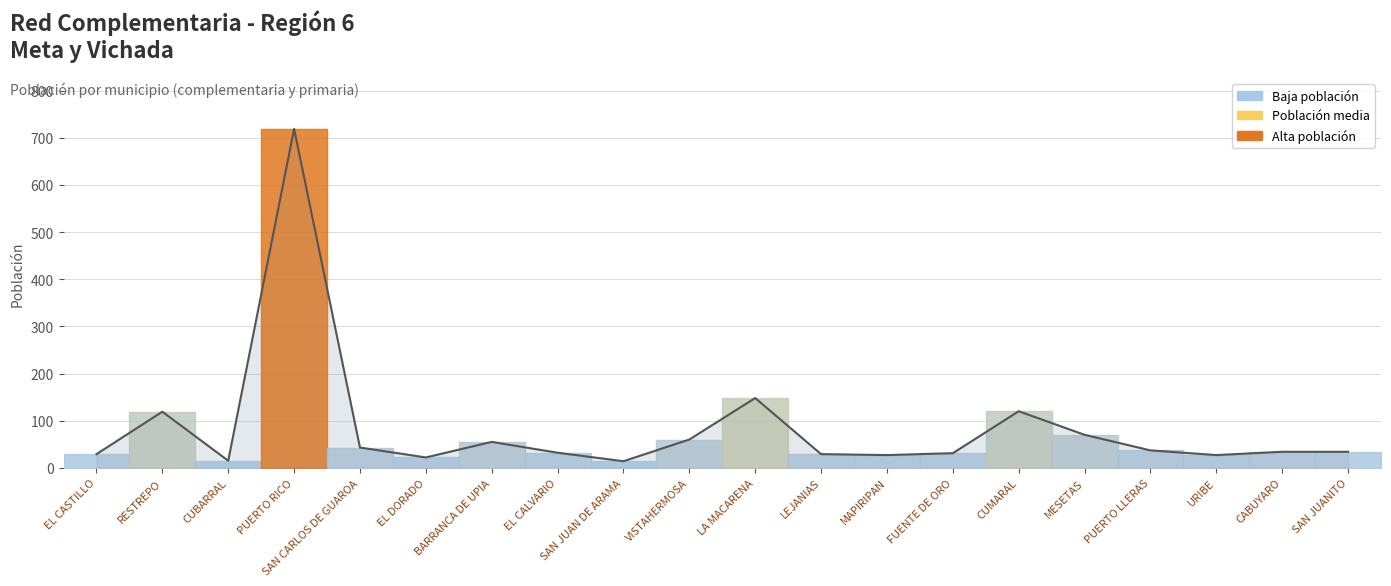

Does the chart have visible grid lines?

Yes